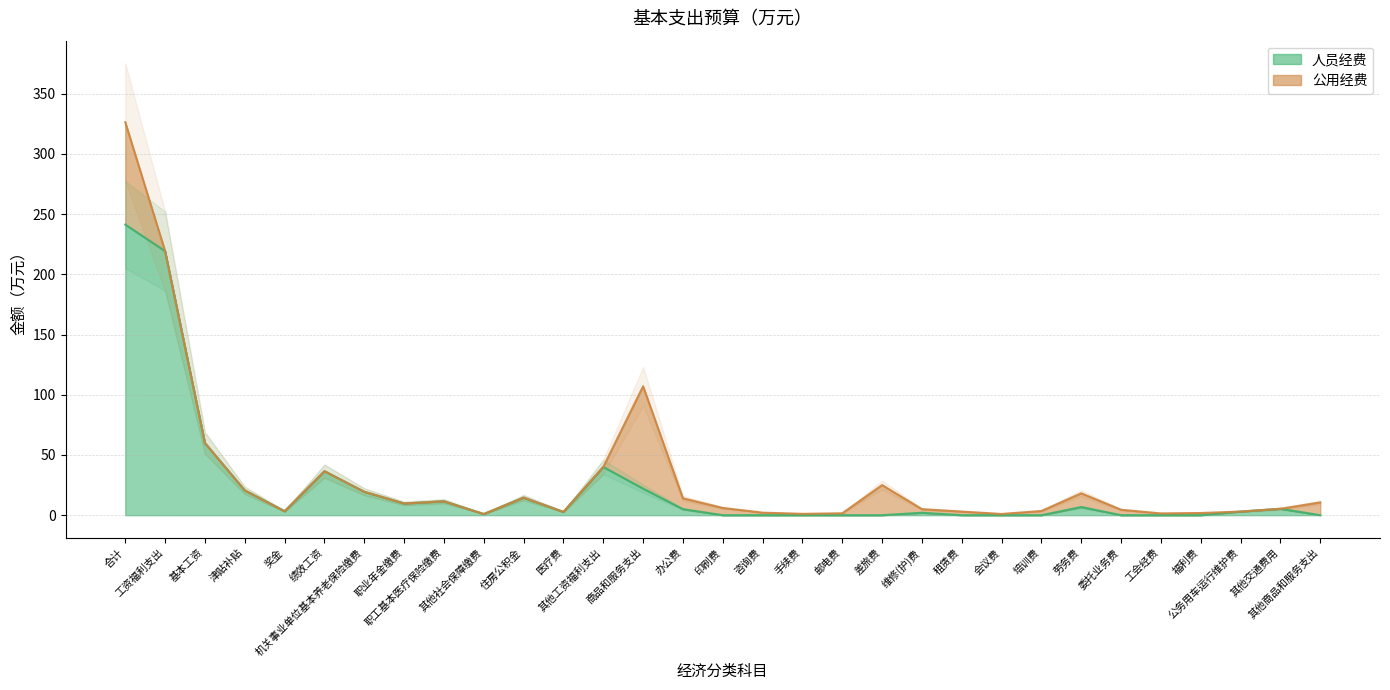

What is the label of the 29th point from the right?

基本工资